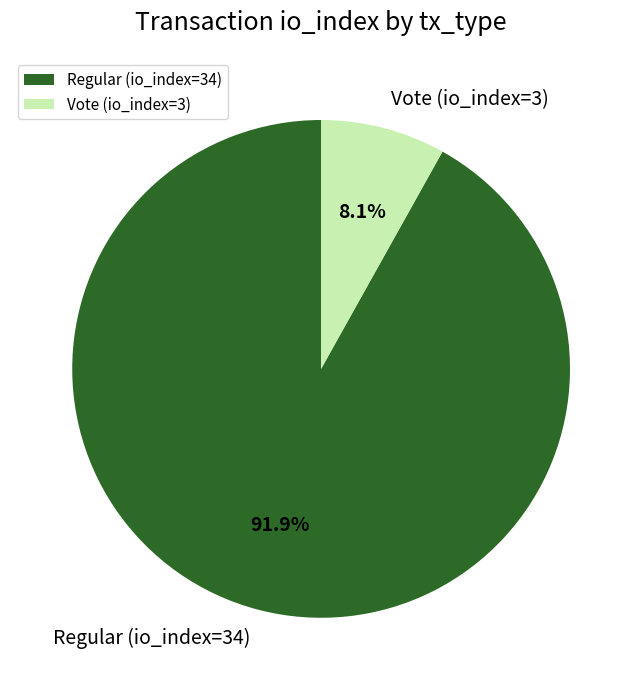

What is the ratio of the value at Vote (io_index=3) to the value at Regular (io_index=34)?

0.1